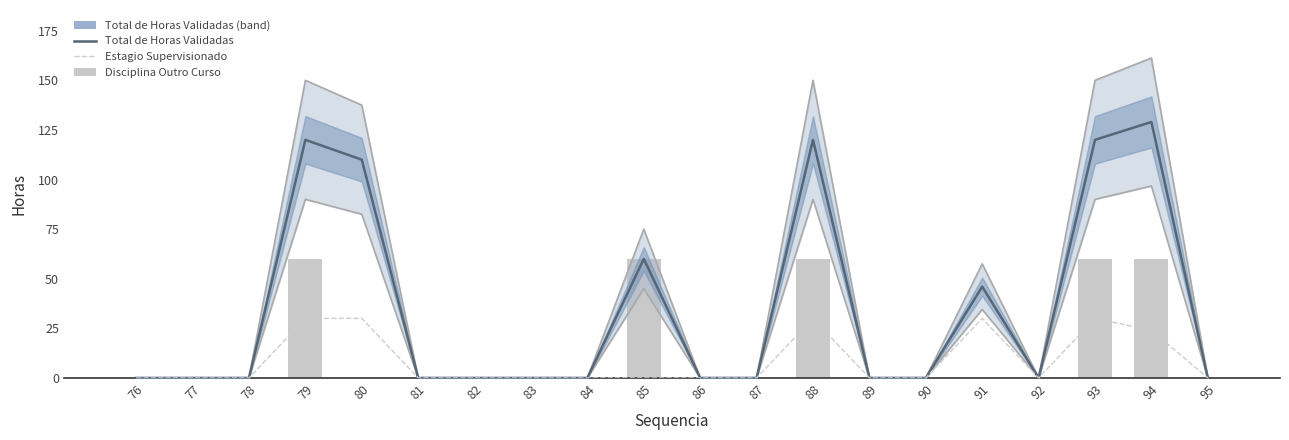

Reading left to right, what are all the values shown in this chart?

Upper bound: 0.0	0.0	0.0	150.0	137.5	0.0	0.0	0.0	0.0	75.0	0.0	0.0	150.0	0.0	0.0	57.5	0.0	150.0	161.2	0.0
Lower bound: 0.0	0.0	0.0	90.0	82.5	0.0	0.0	0.0	0.0	45.0	0.0	0.0	90.0	0.0	0.0	34.5	0.0	90.0	96.8	0.0
Total de Horas Validadas: 0.0	0.0	0.0	120.0	110.0	0.0	0.0	0.0	0.0	60.0	0.0	0.0	120.0	0.0	0.0	46.0	0.0	120.0	129.0	0.0
Estagio Supervisionado: 0.0	0.0	0.0	30.0	30.0	0.0	0.0	0.0	0.0	0.0	0.0	0.0	30.0	0.0	0.0	30.0	0.0	30.0	24.0	0.0
Disciplina Outro Curso: 0.0	0.0	0.0	60.0	0.0	0.0	0.0	0.0	0.0	60.0	0.0	0.0	60.0	0.0	0.0	0.0	0.0	60.0	60.0	0.0